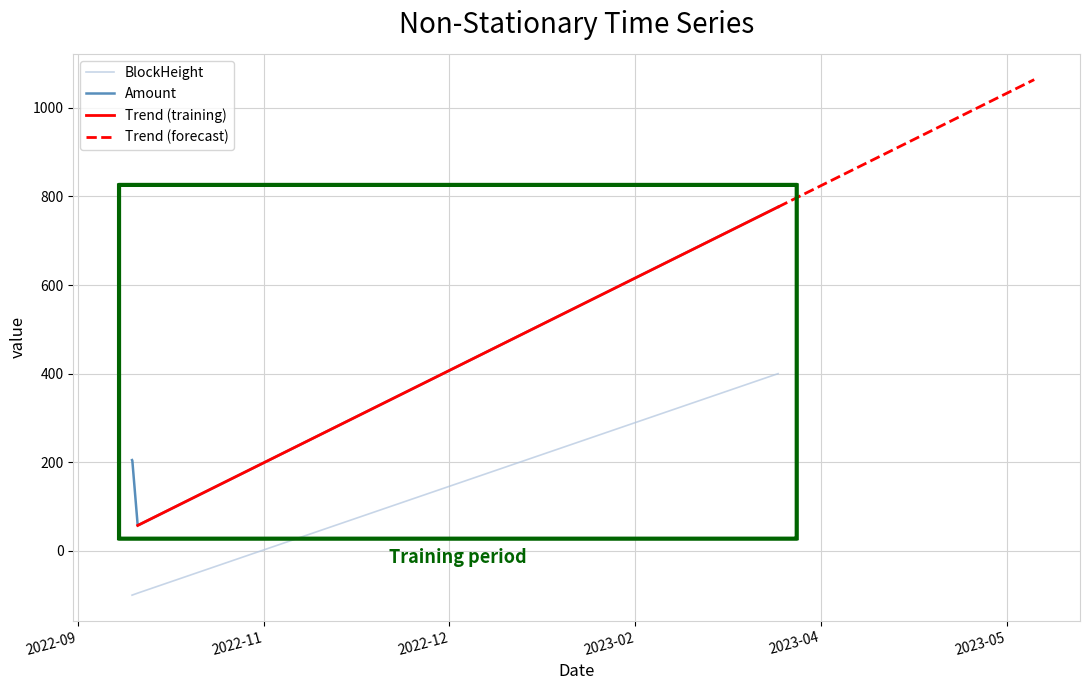

What is the spread (max minus min) of values at 2022-09-29 13:21:00?

304.9